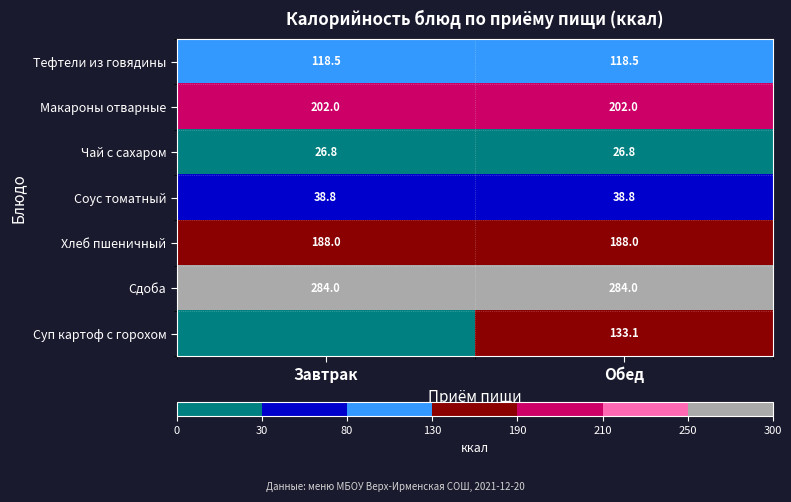

Between Завтрак and Обед, which is larger?

Завтрак